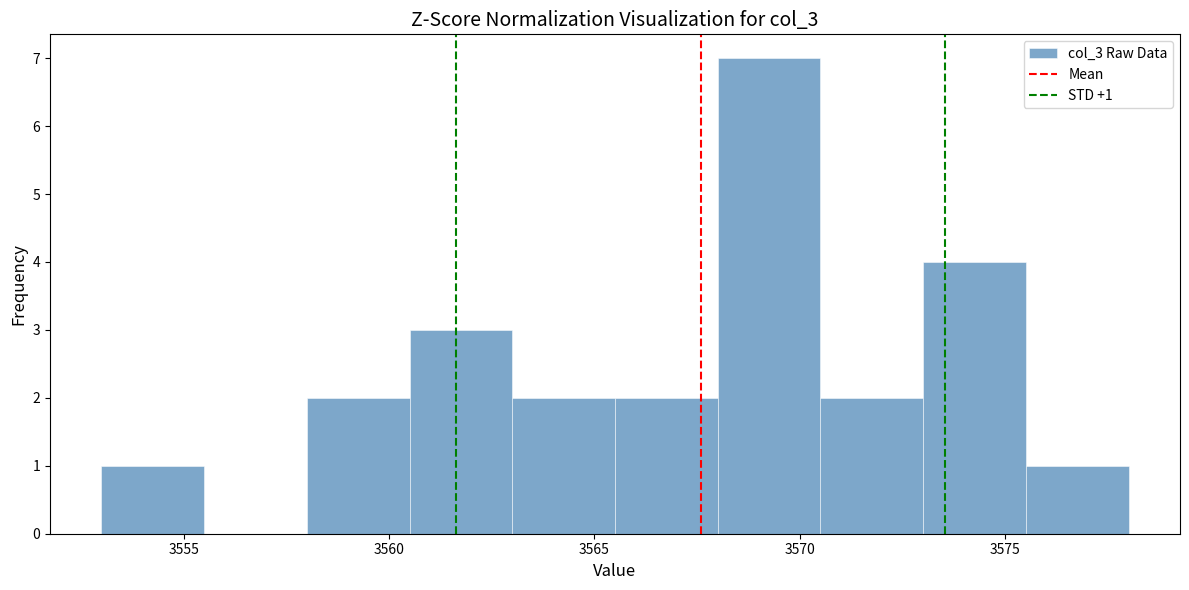

Over which range of the x-axis is the bar tallest?

3568.0 to 3570.5